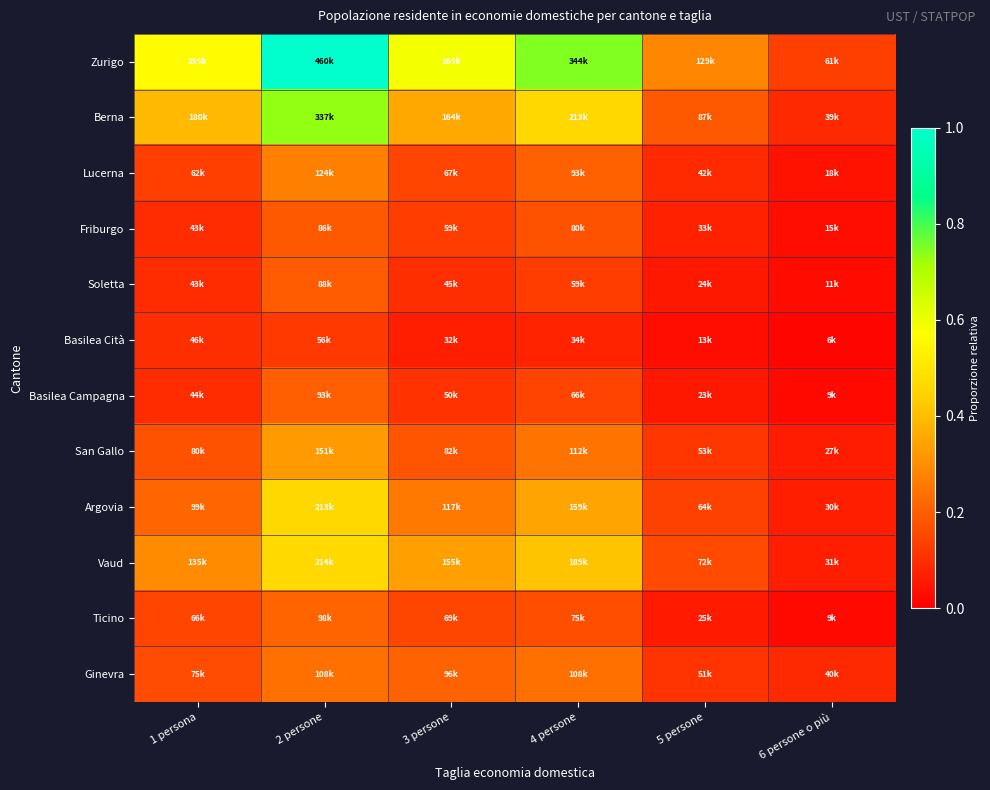

Between 2 persone and 3 persone, which series saw the biggest shift?

Zurigo